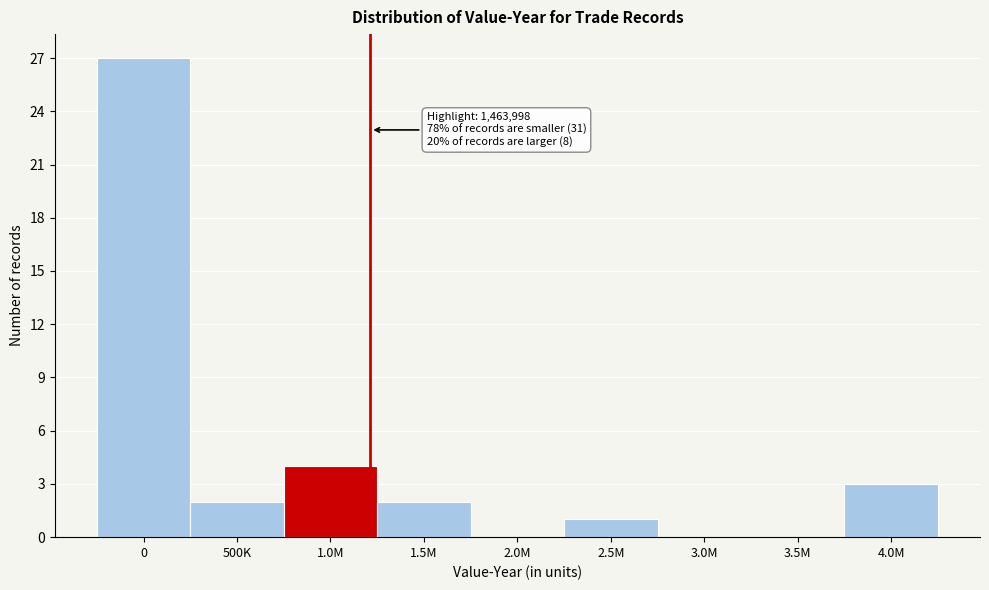

Reading left to right, what are all the values shown in this chart?

0=27	500K=2	1.0M=4	1.5M=2	2.0M=0	2.5M=1	3.0M=0	3.5M=0	4.0M=3